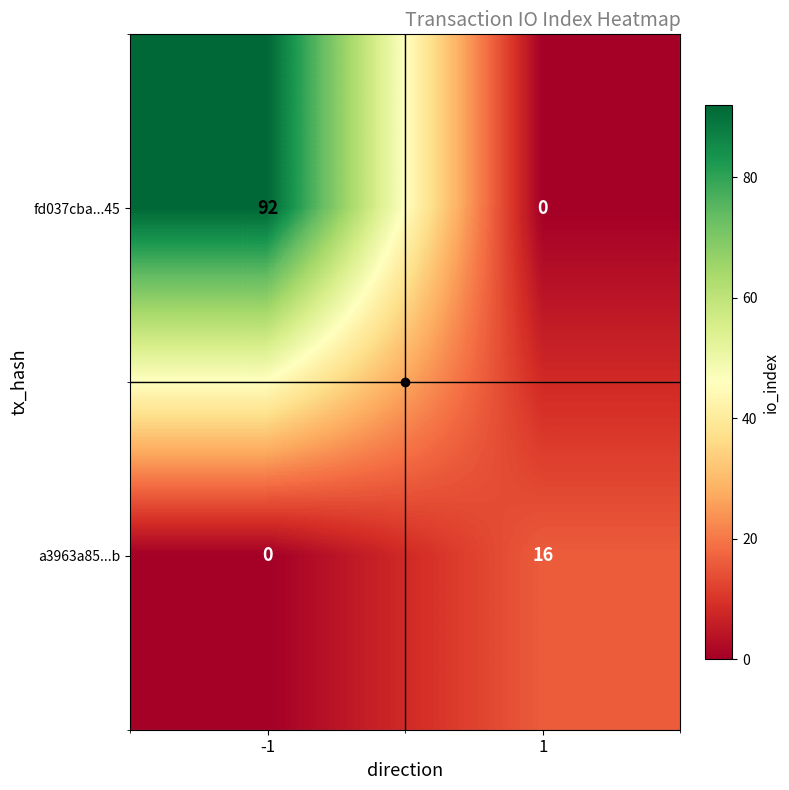

Which label corresponds to the largest value in the chart?

-1